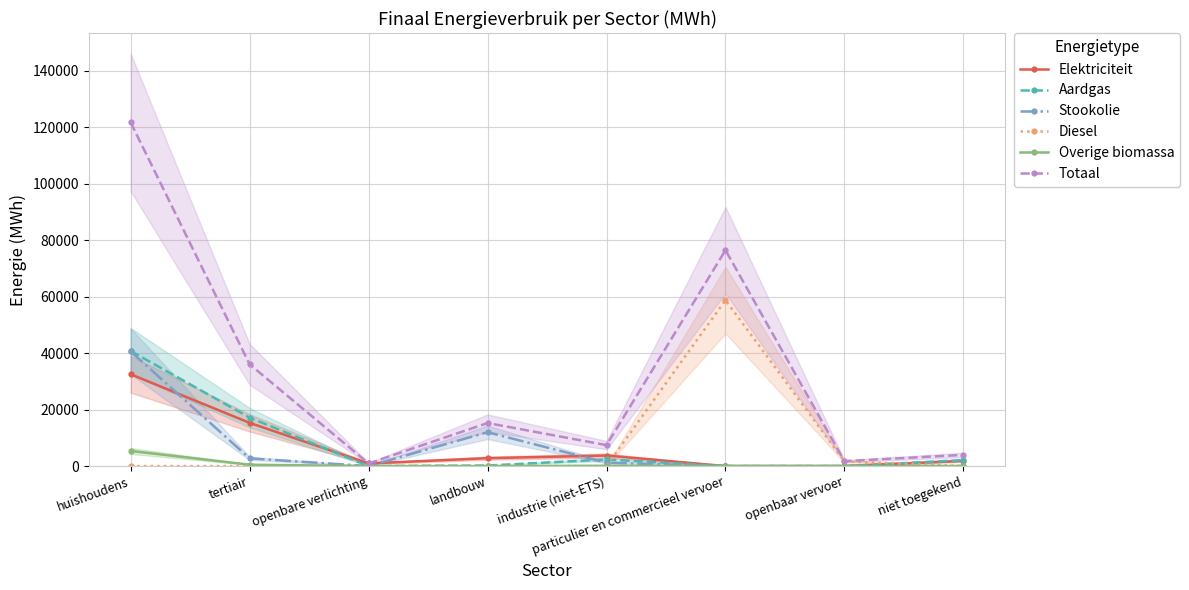

At which category does Aardgas reach its first local peak?

industrie (niet-ETS)